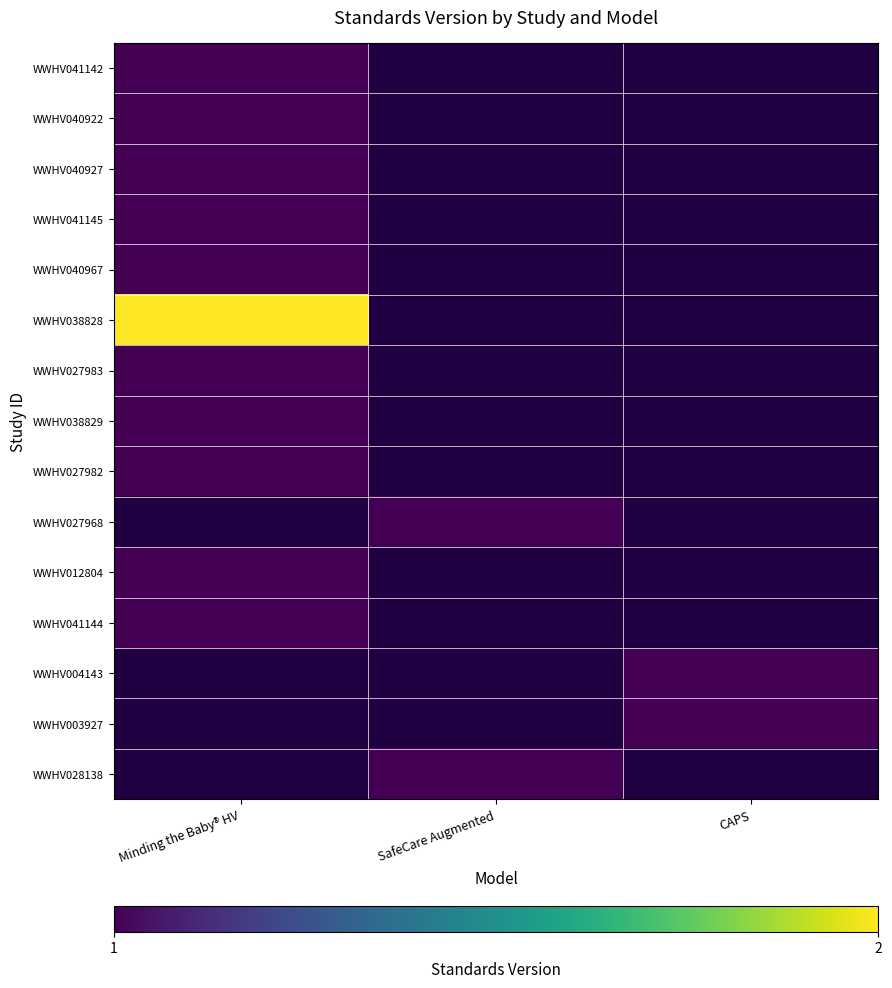

What is the smallest value displayed?

1.0